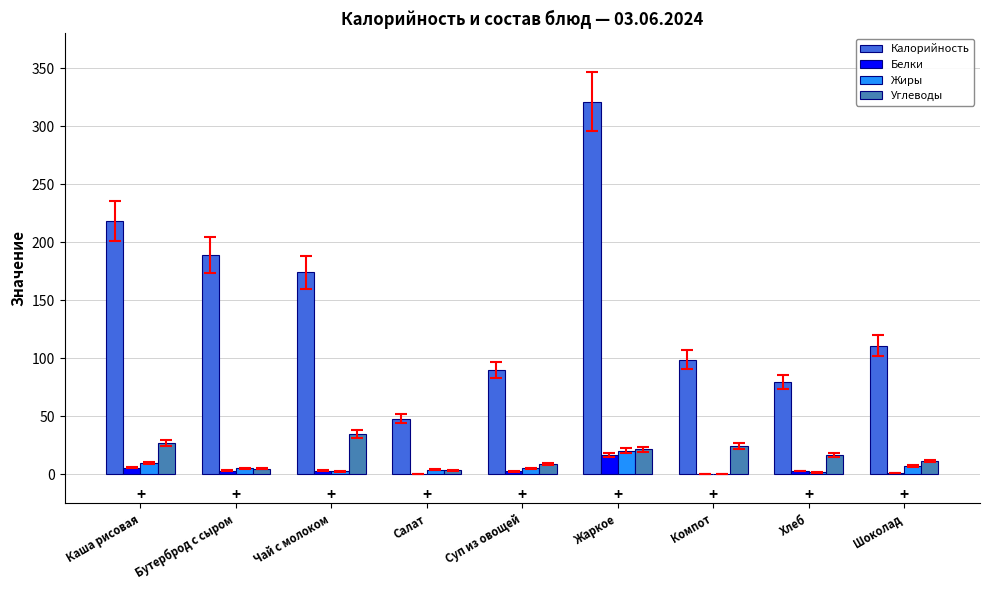

The Углеводы series shows 40.9 at Компот. True or false?

False